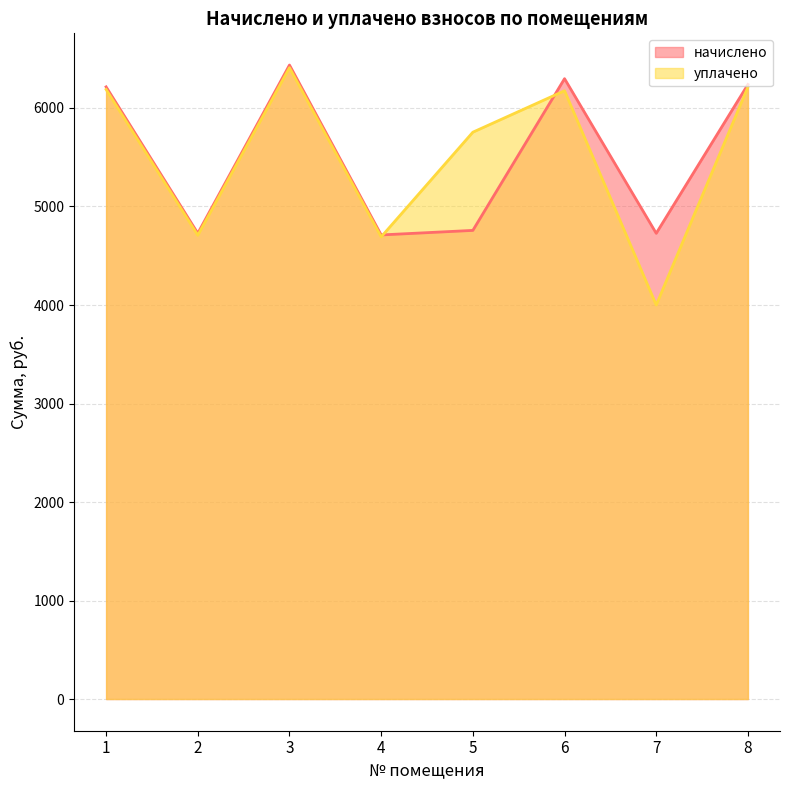

Which has a higher value, 2 or 8?

8